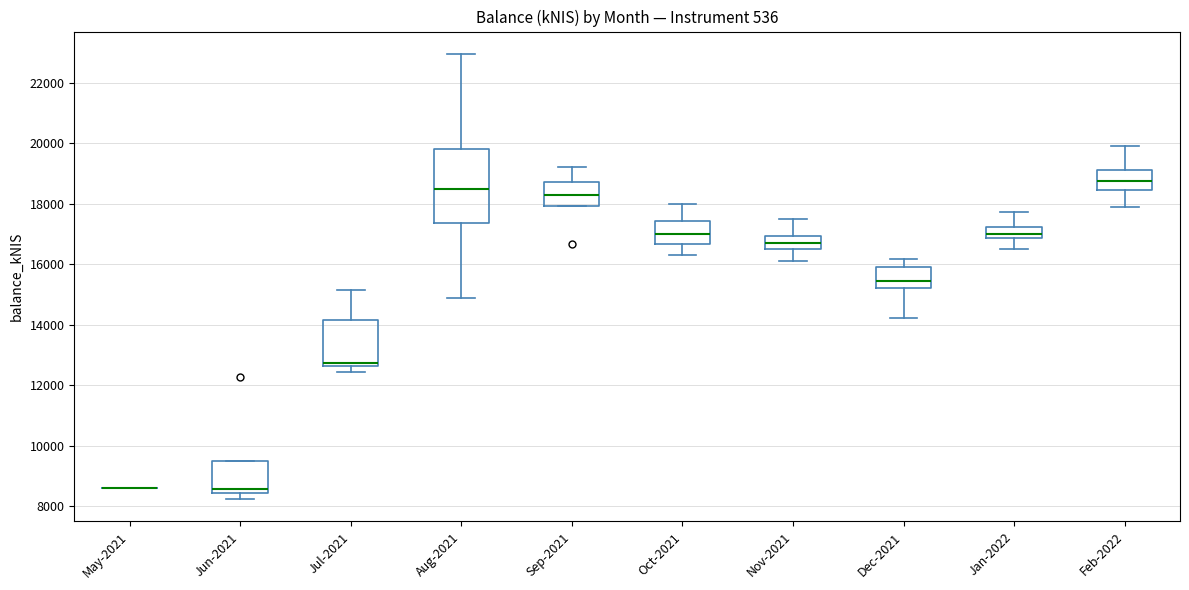

Where does the upper whisker of the box for Jan-2022 end on the y-axis? The values are not printed on the chart, so give them approximately, as read against the axis.

17800